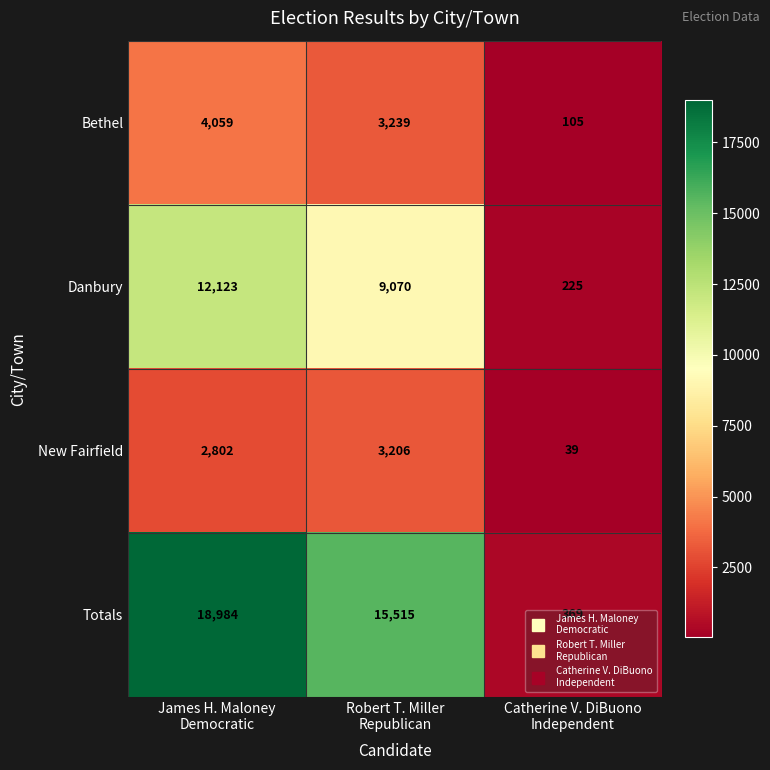

Which series has the largest range (max minus min)?

Totals